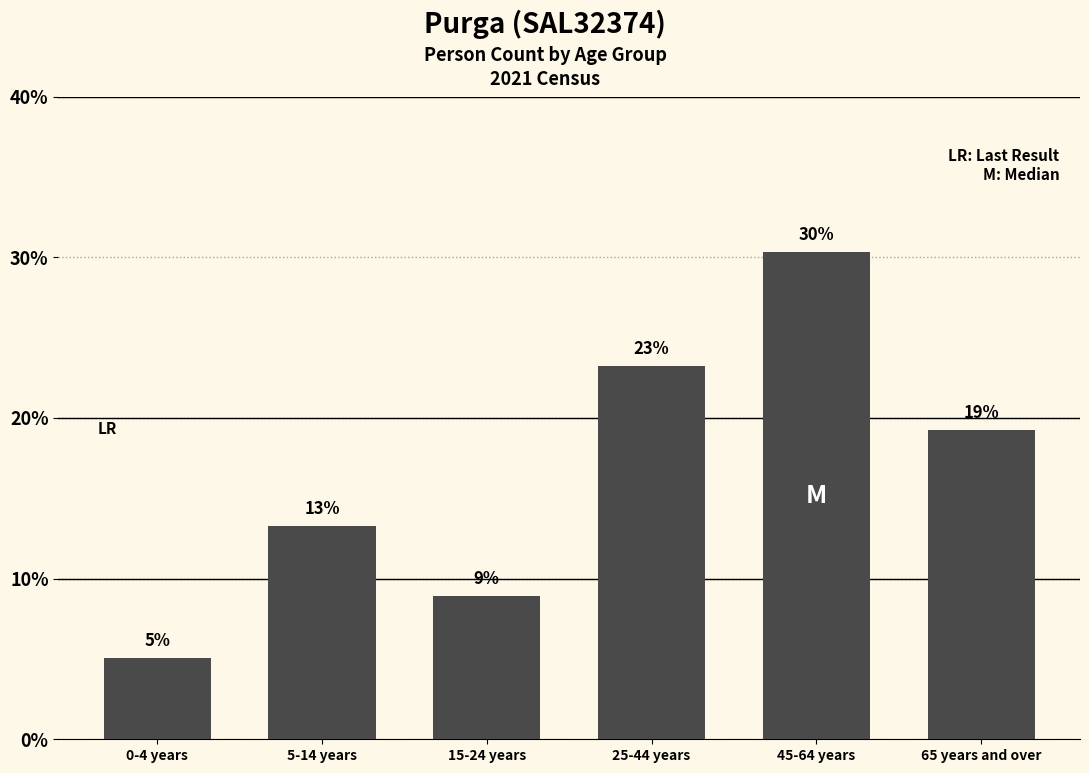

Does the chart contain any negative values?

No